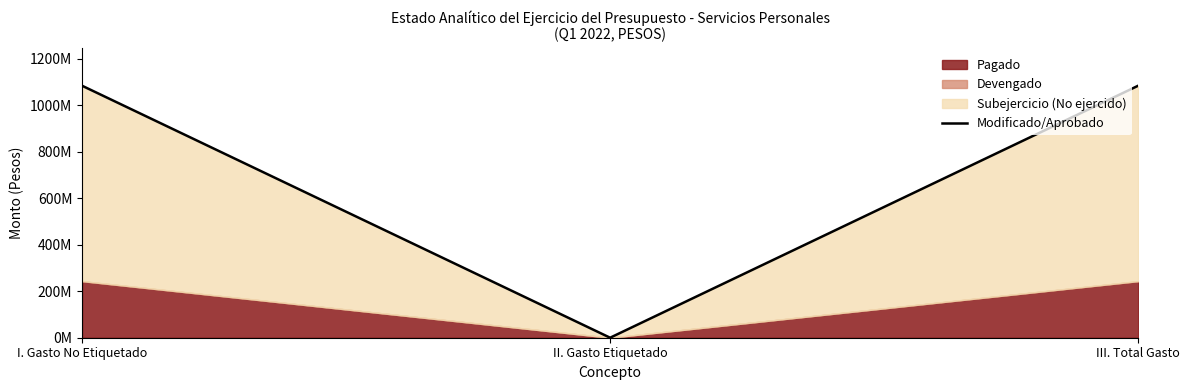

Is it true that the value at II. Gasto Etiquetado is -446277092?

False